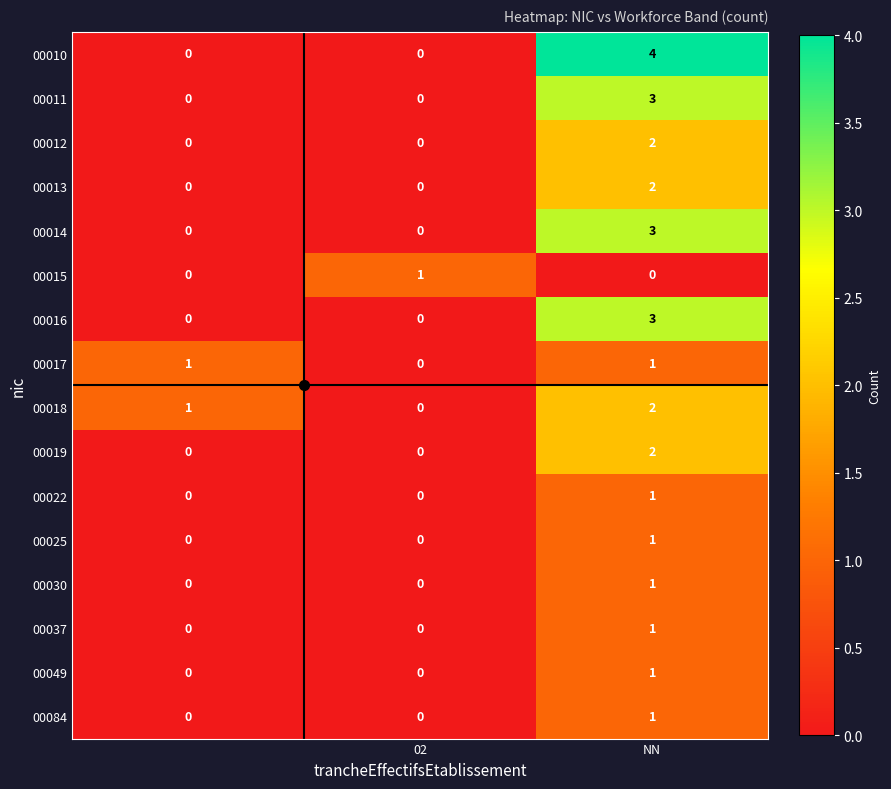

Which series has the widest spread of values?

00010